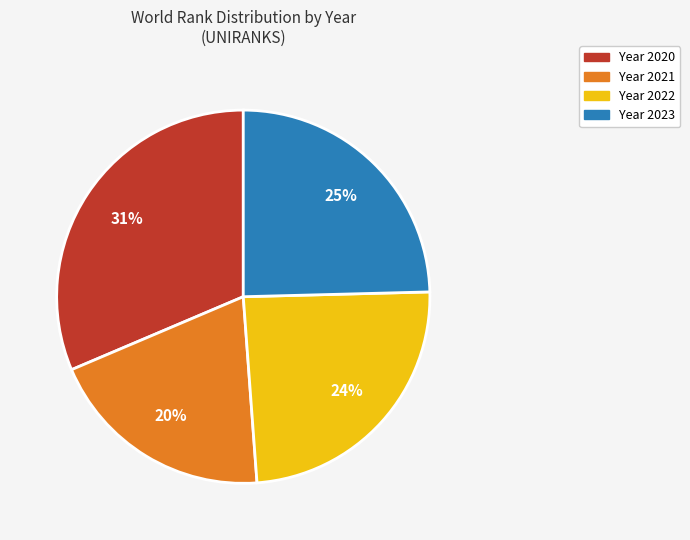

To the nearest percent, what is the average slice percentage?

25%